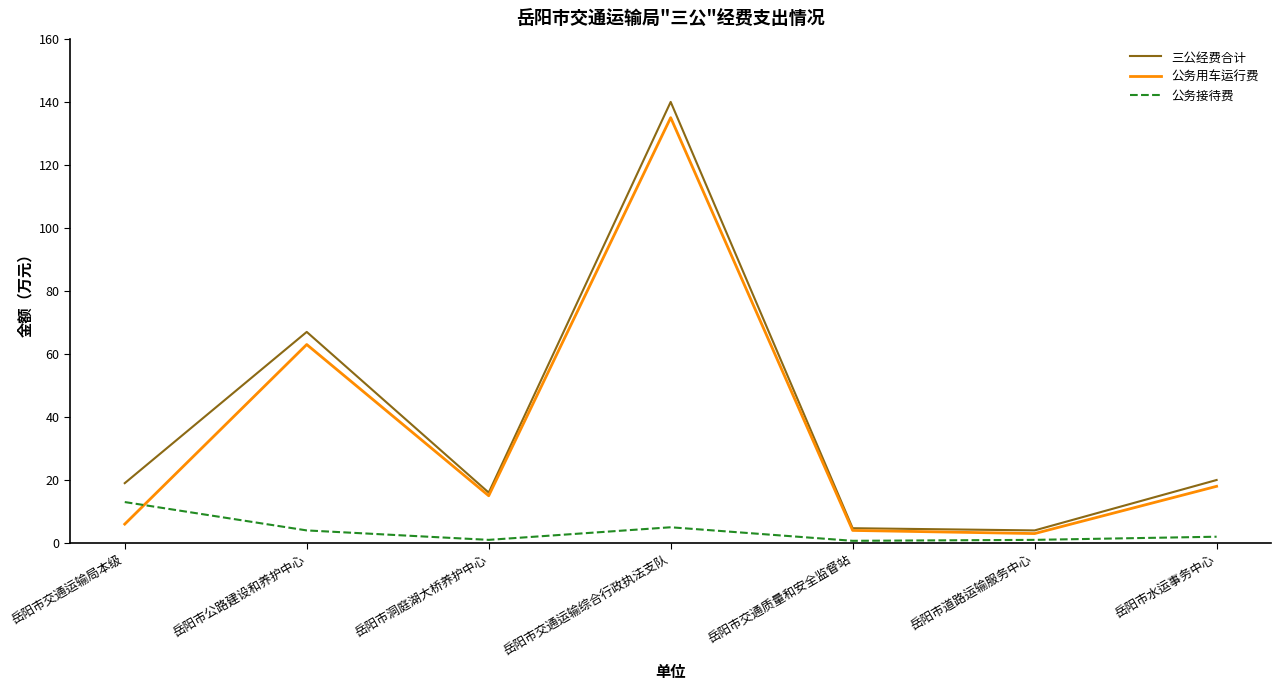

Which category has the highest value across all series?

岳阳市交通运输综合行政执法支队